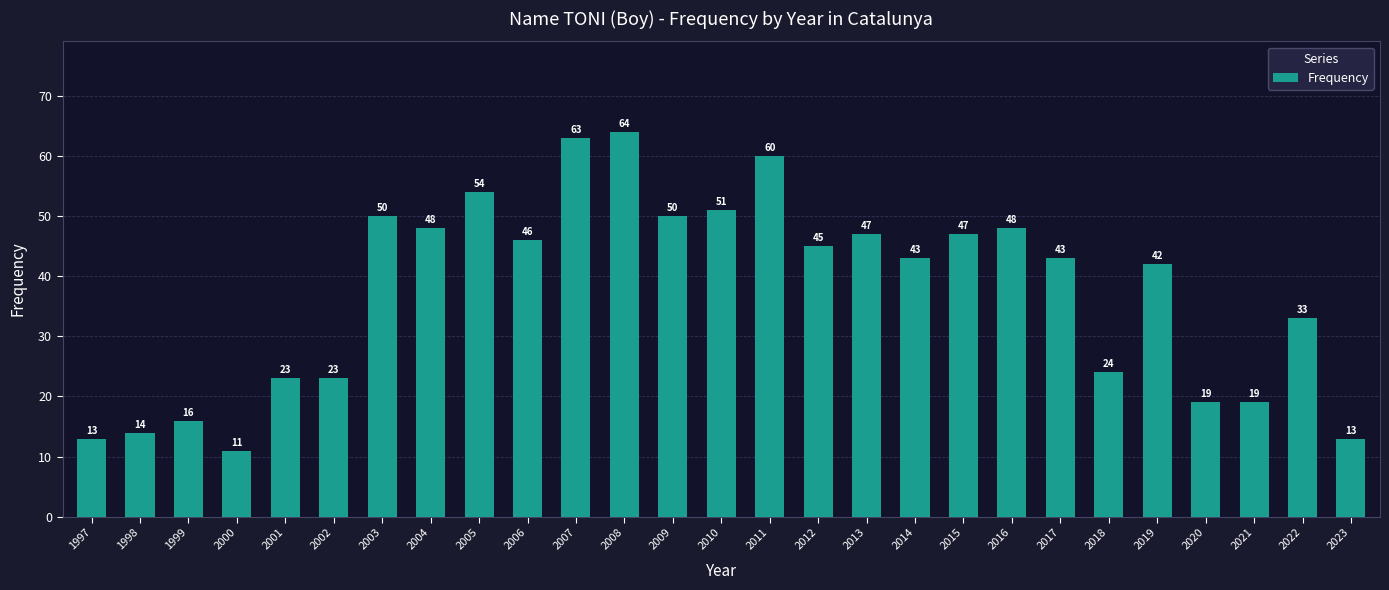

What value does the data have at 2000, to the nearest 5?

10